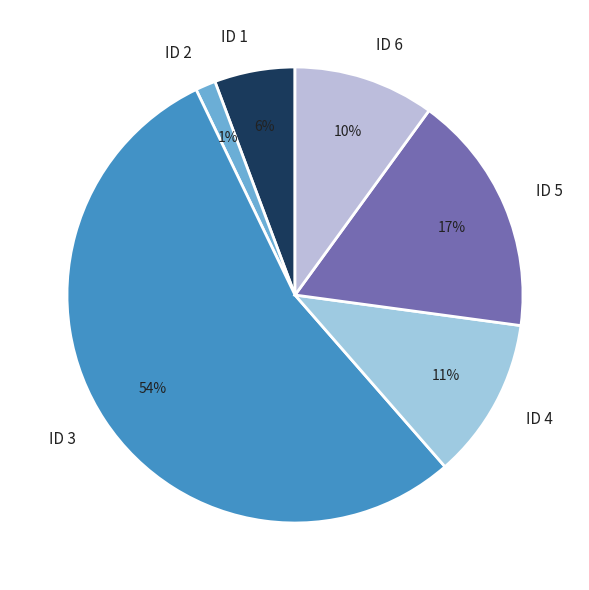

Count the number of slices in the pie.

6